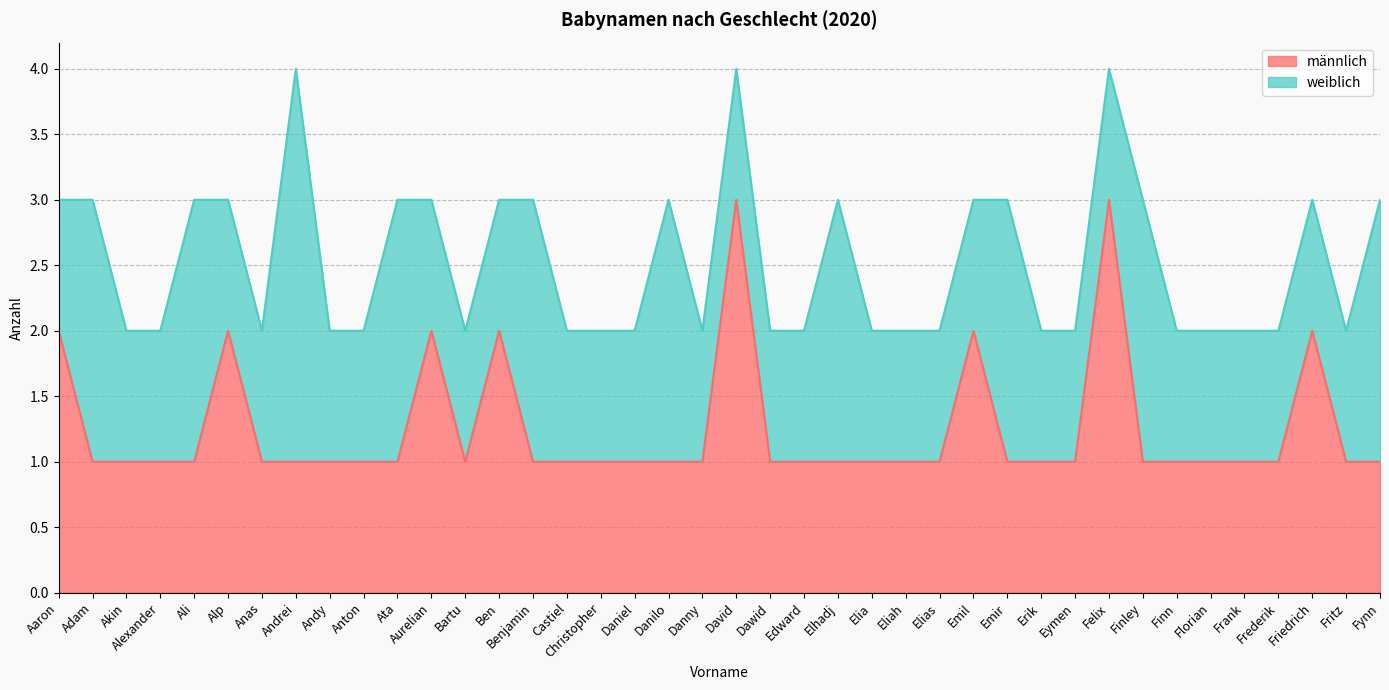

Reading left to right, extract all data points from this chart.

Aaron=2	Adam=1	Akin=1	Alexander=1	Ali=1	Alp=2	Anas=1	Andrei=1	Andy=1	Anton=1	Ata=1	Aurelian=2	Bartu=1	Ben=2	Benjamin=1	Castiel=1	Christopher=1	Daniel=1	Danilo=1	Danny=1	David=3	Dawid=1	Edward=1	Elhadj=1	Elia=1	Eliah=1	Elias=1	Emil=2	Emir=1	Erik=1	Eymen=1	Felix=3	Finley=1	Finn=1	Florian=1	Frank=1	Frederik=1	Friedrich=2	Fritz=1	Fynn=1